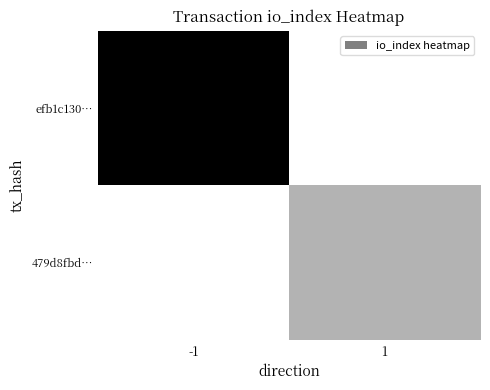

What is the difference between the highest and lowest values at 1?

8